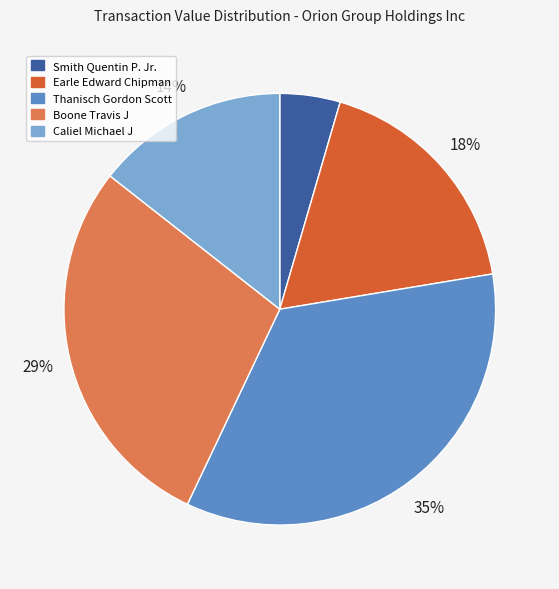

Is it true that Earle Edward Chipman is 10% of the pie?

False